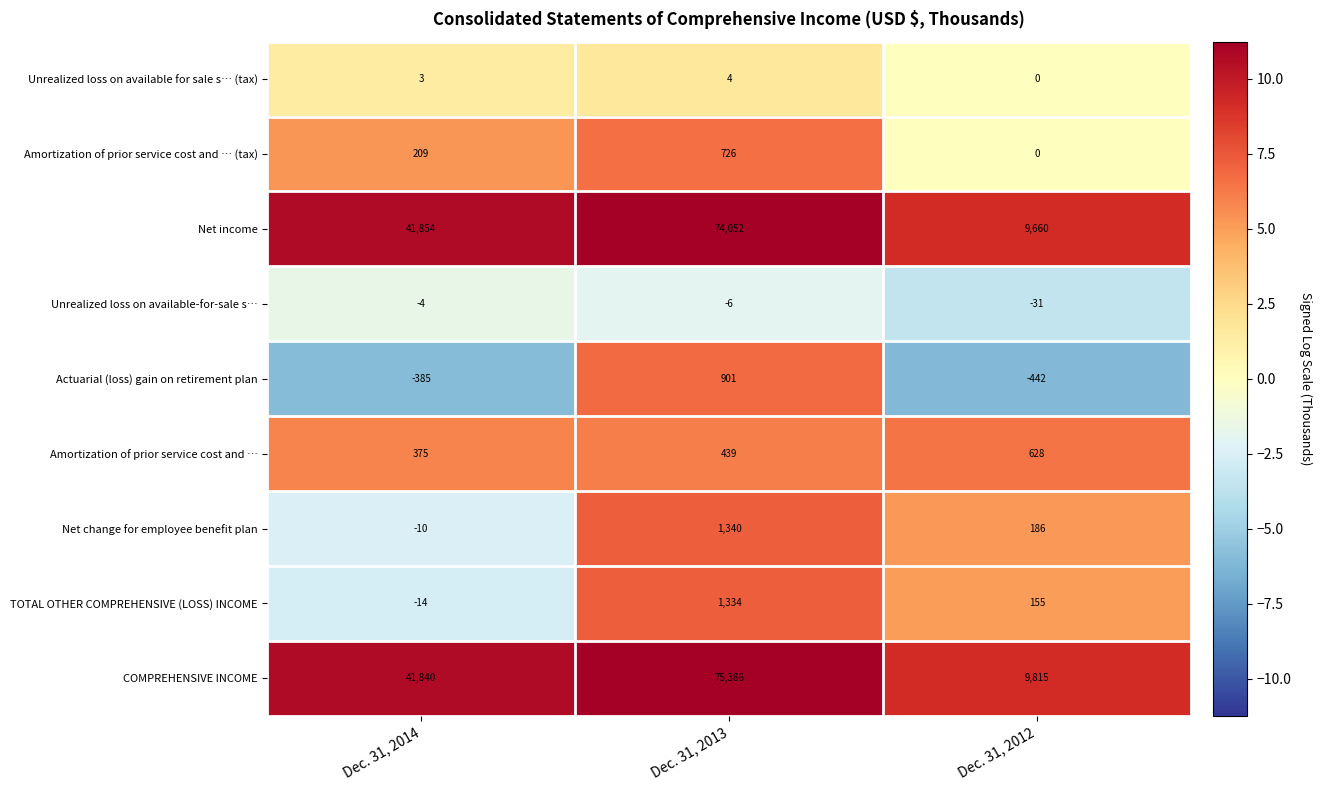

What is the sum of all Unrealized loss on available-for-sale s… values?

-41